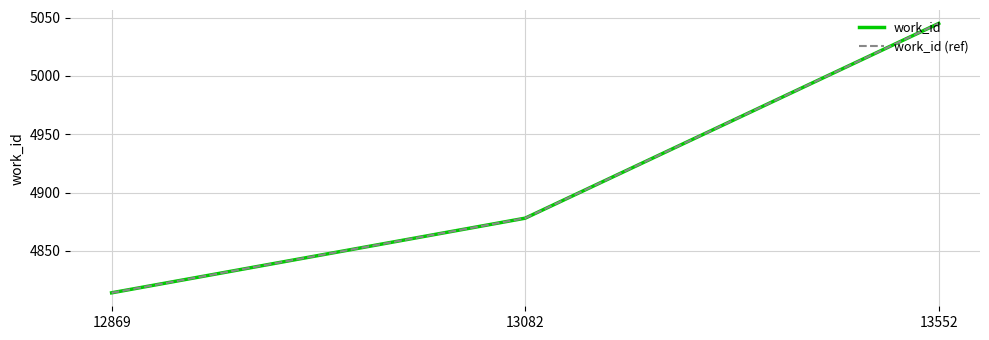

At 13082, list the series in order from smallest to largest.

work_id, work_id (ref)